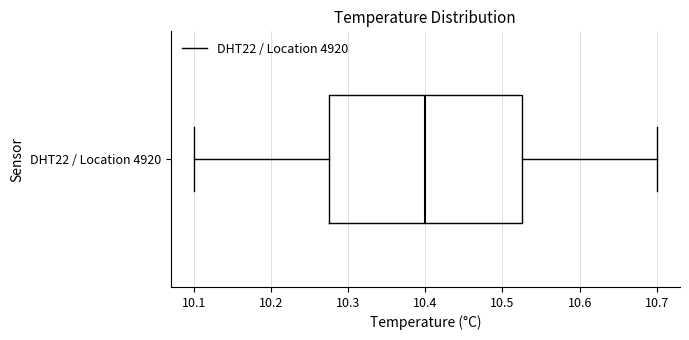

Where does the median line of the box for DHT22 / Location 4920 sit on the x-axis? The values are not printed on the chart, so give them approximately, as read against the axis.

10.40